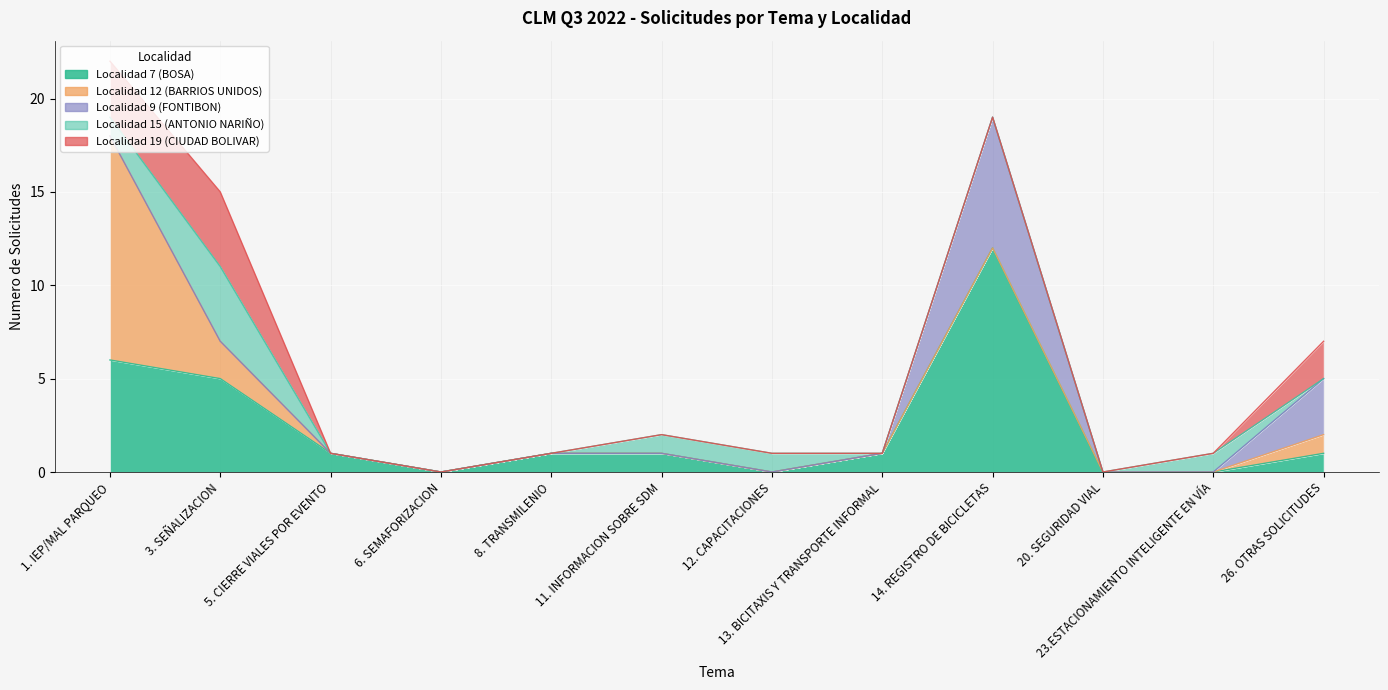

Which category has the lowest value in the Localidad 7 (BOSA) series?

6. SEMAFORIZACION